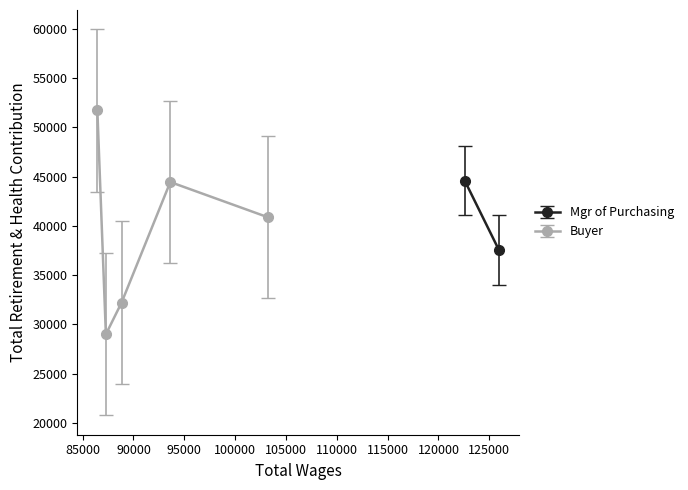

What is the maximum value shown in the chart?

51719